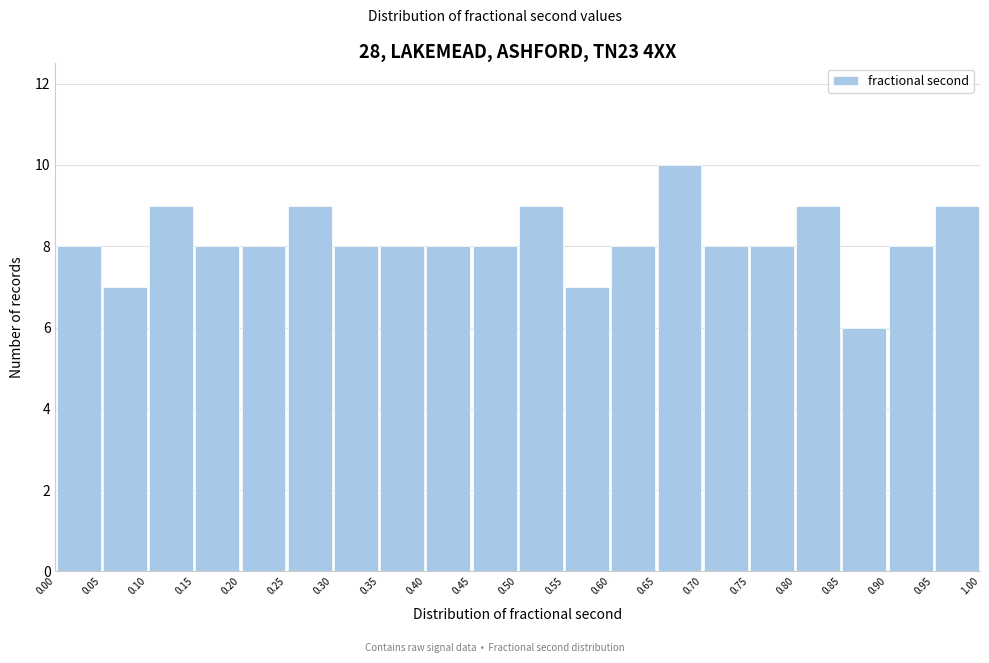

What is the height of the bar covering 0.05 to 0.10 on the x-axis? The values are not printed on the chart, so give them approximately, as read against the axis.

7